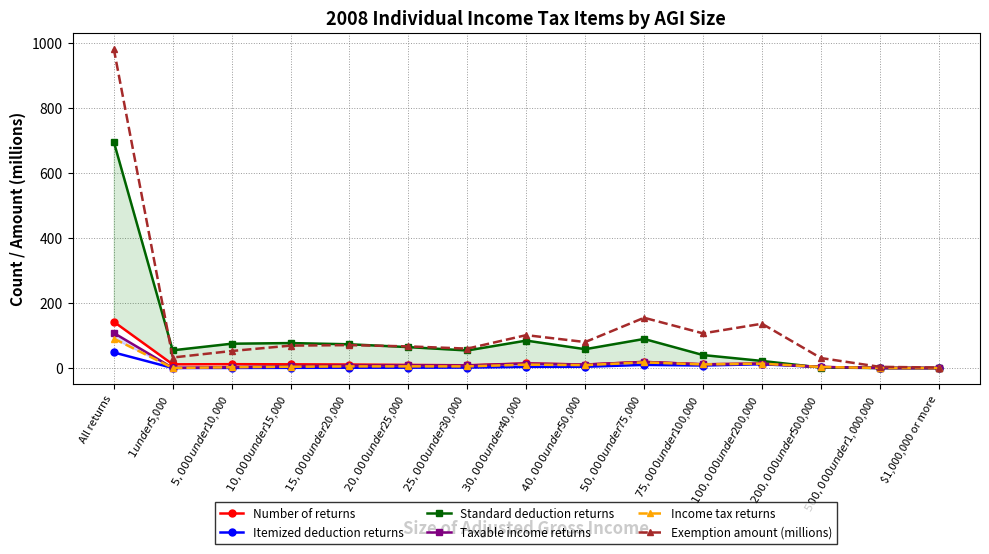

What is the difference between the highest and lowest values at $100,000 under $200,000?

124.5